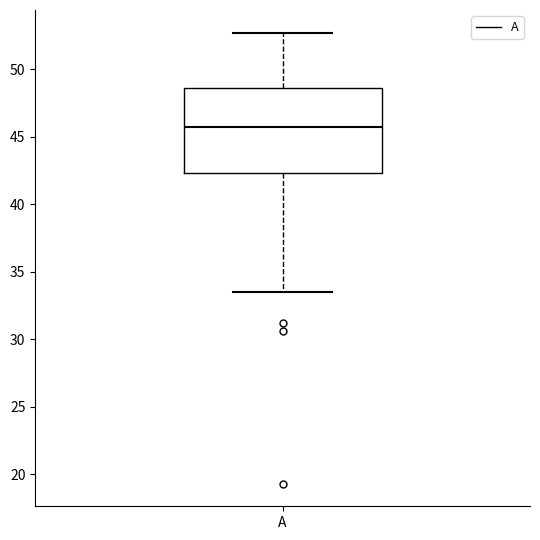

Read this box plot against the y-axis: the position of the median line, the range covered by the box, and the ends of both whiskers. The values are not printed on the chart, so give them approximately, as read against the axis.

median 45.5, box 42.5 to 48.5, whiskers 33.5 to 52.5